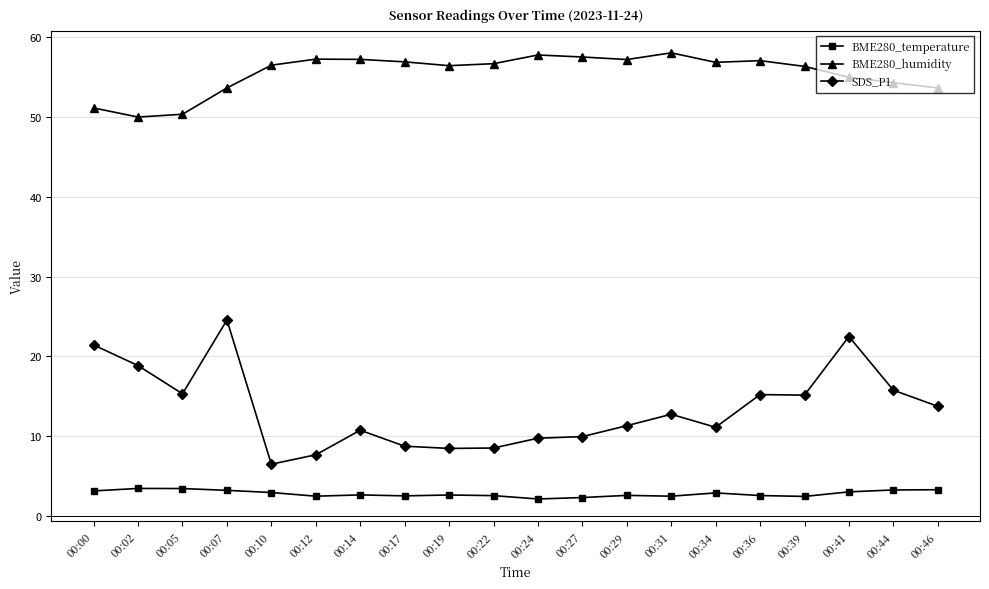

Which series changed the most between 00:02 and 00:19?

SDS_P1